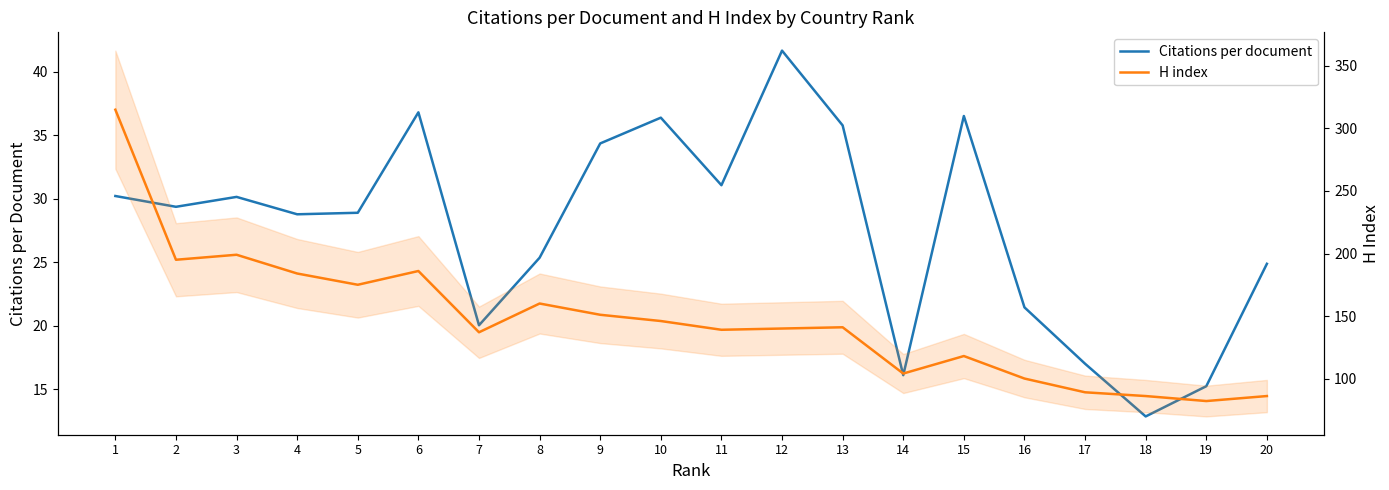

At 7, list the series in order from largest to smallest.

H index, Citations per document